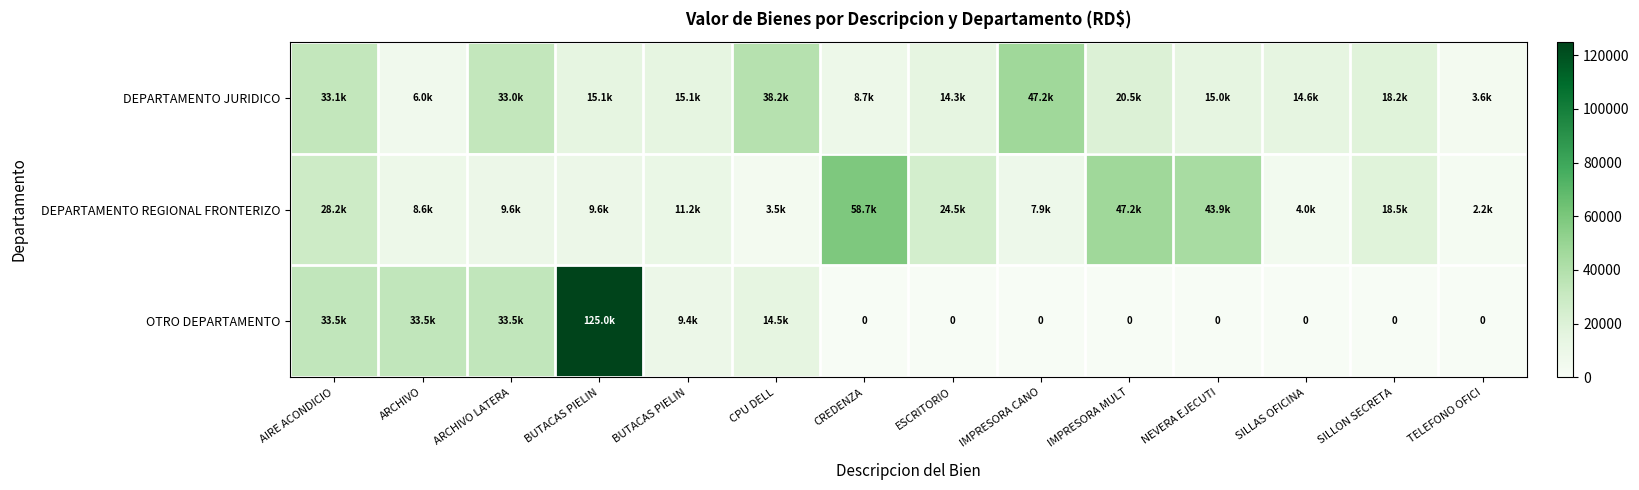

At which label does OTRO DEPARTAMENTO reach its peak?

BUTACAS PIELIN